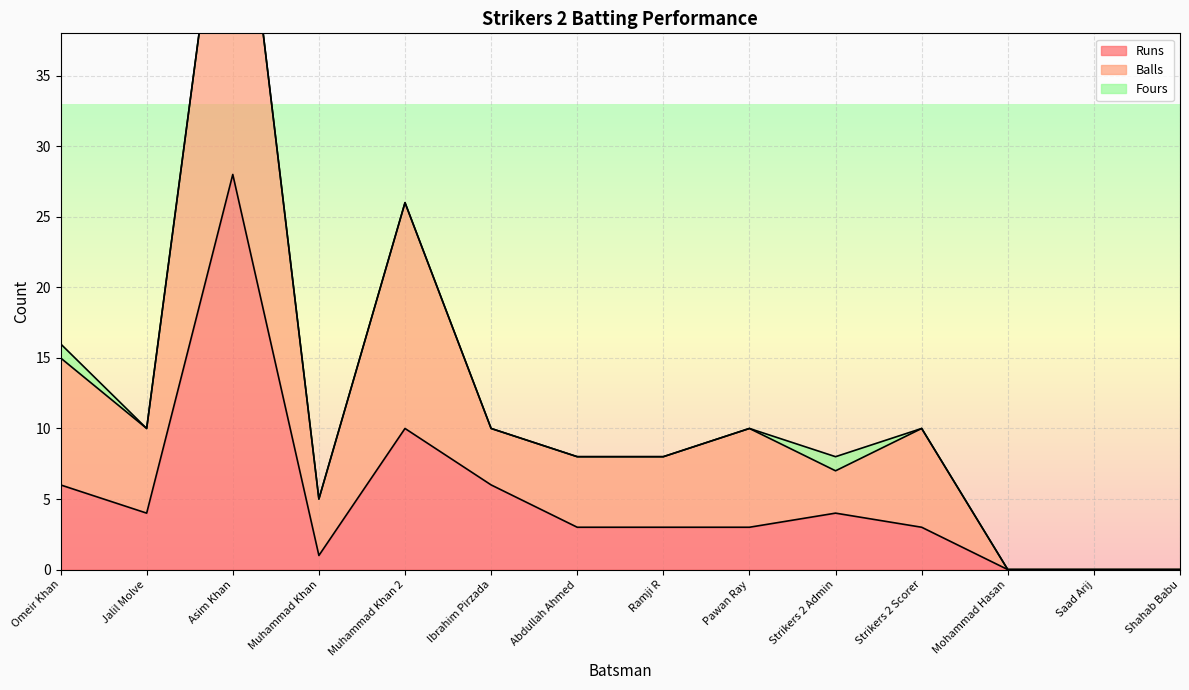

What is the value of the Balls point at the 3rd from the left?

56